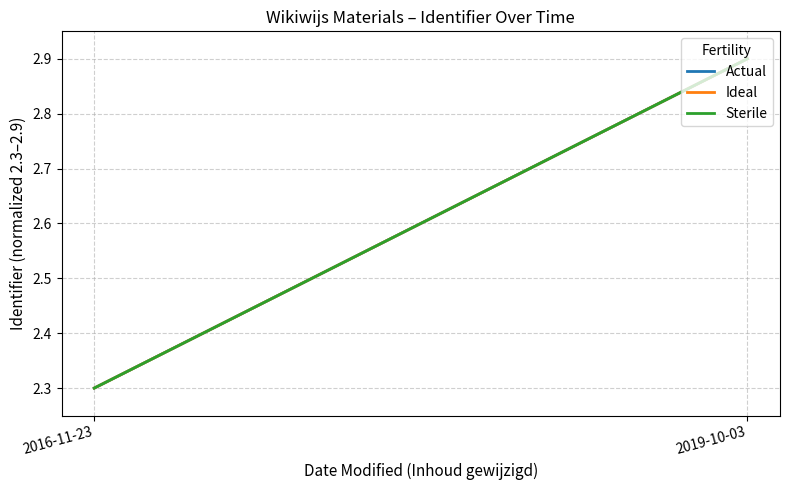

Which series has the largest range (max minus min)?

Actual